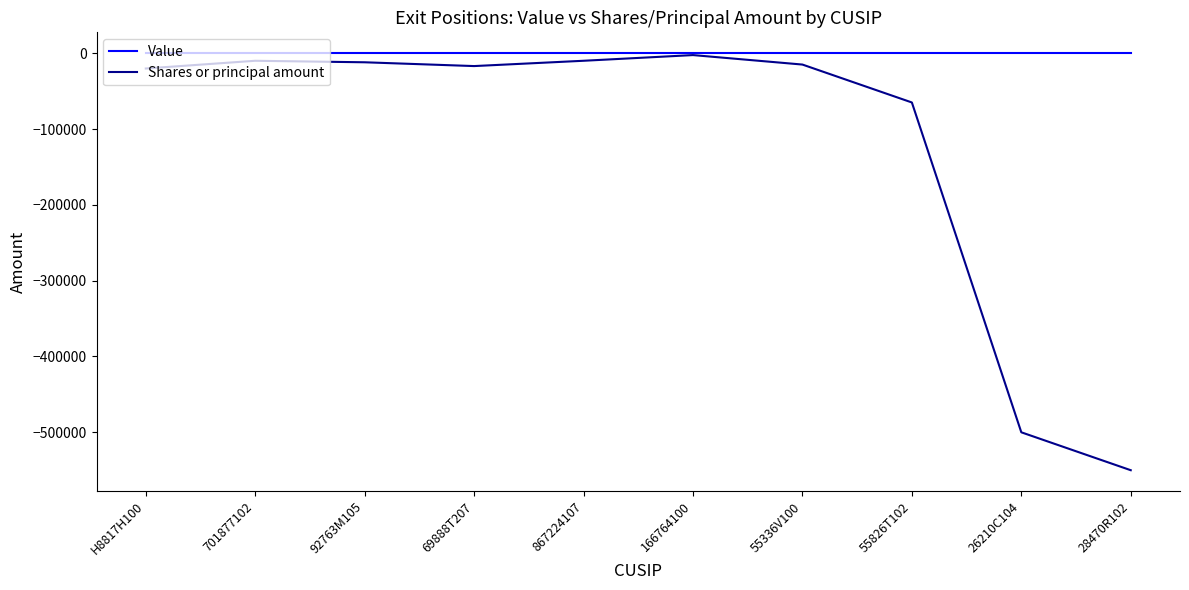

The value of Value at 26210C104 is 0. True or false?

True